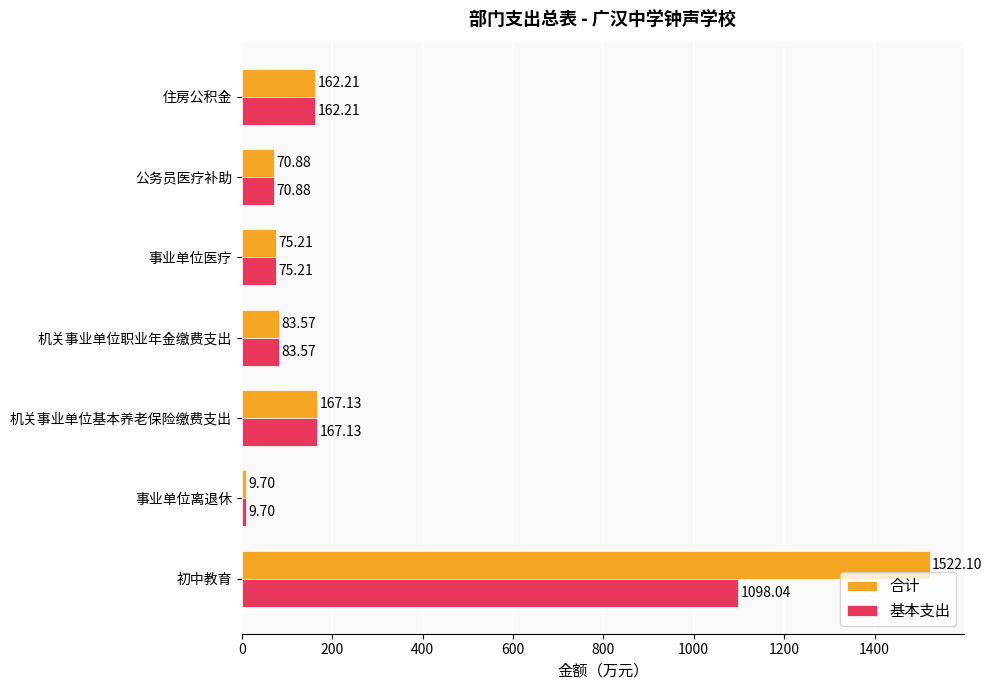

Where is 合计 nearest to the value 765?

机关事业单位基本养老保险缴费支出